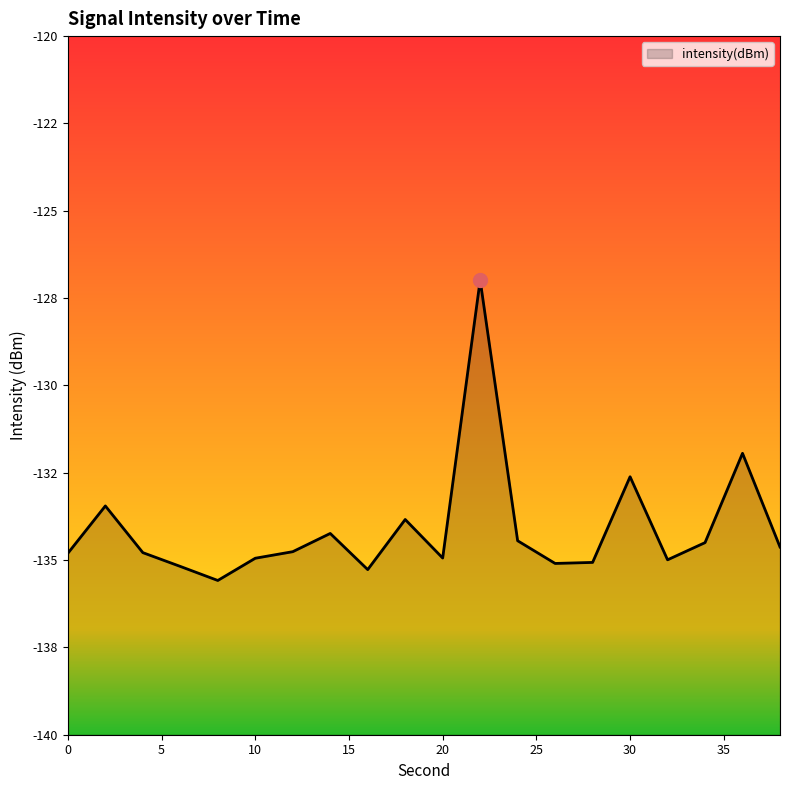

What is the difference between the maximum and second lowest values?

8.3